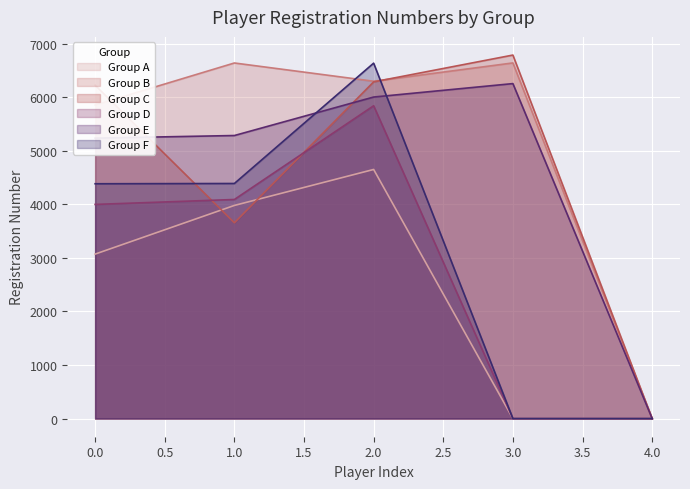

Which category has the highest value in the Group F series?

2.0